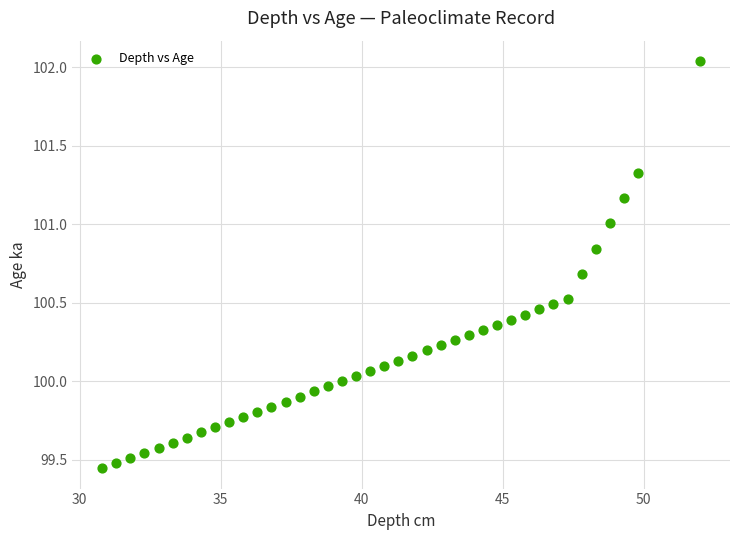

What is the range of X values (max minus min)?

21.2